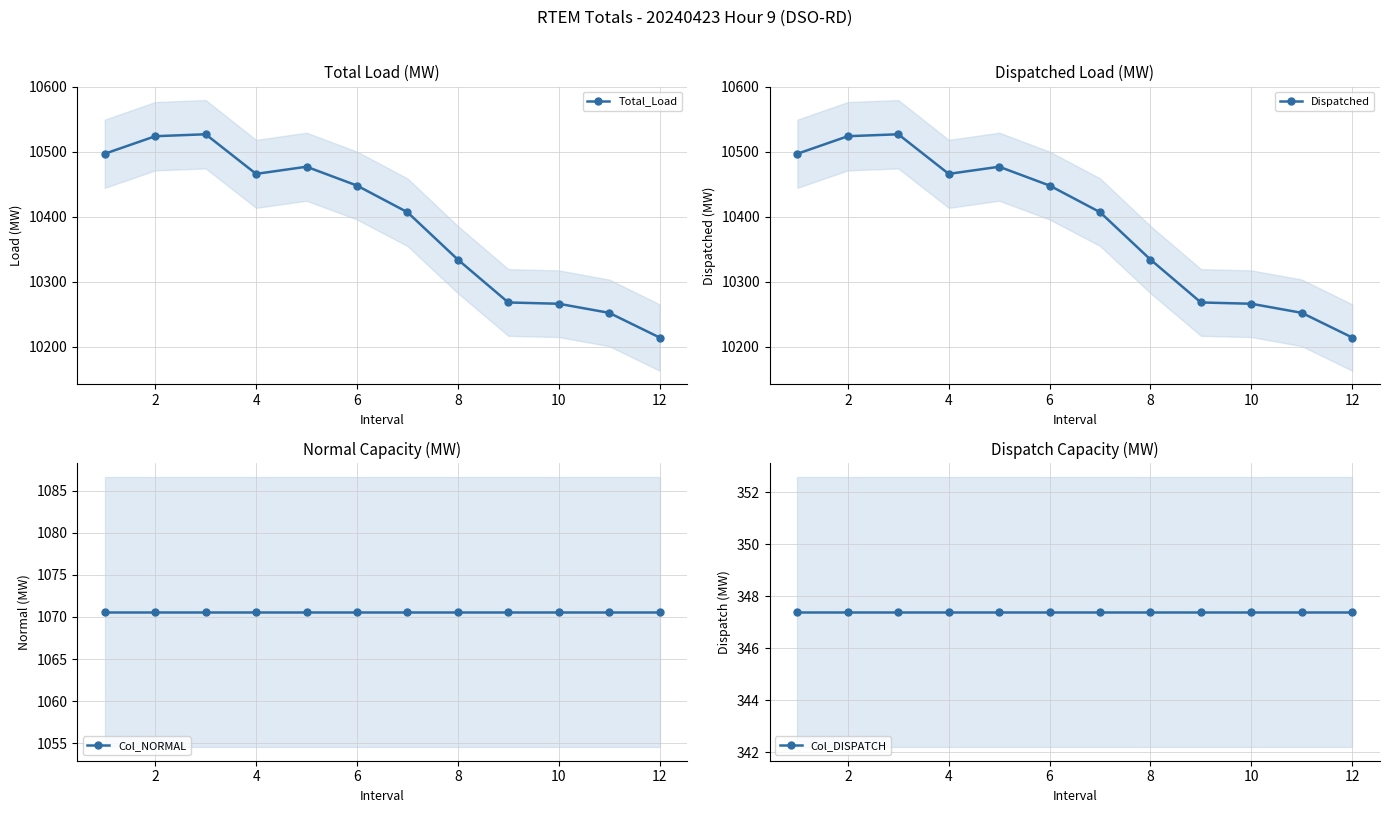

What is the minimum value shown in the chart?

347.4